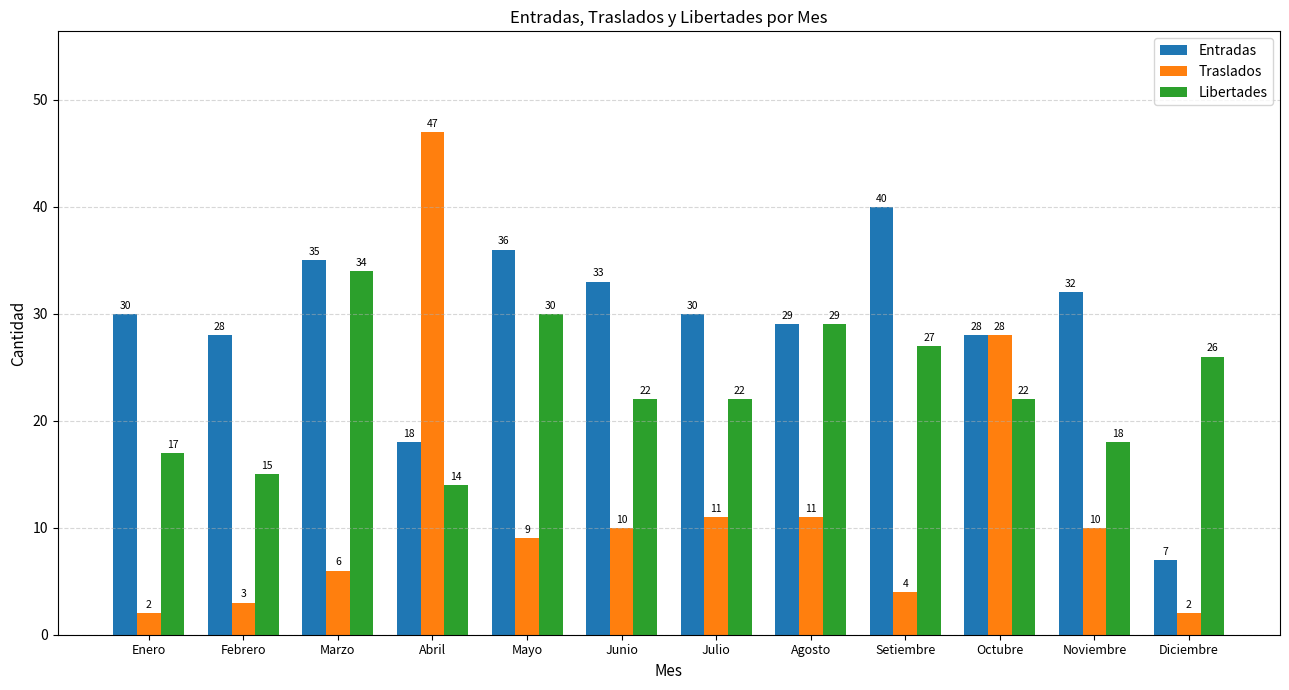

True or false: Libertades has a value of 7 at Octubre.

False